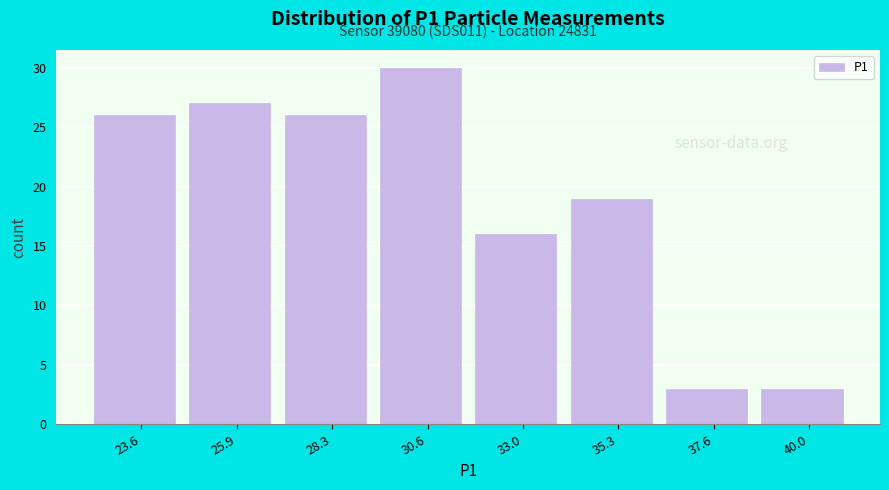

Over which range of the x-axis is the bar tallest?

29.5 to 32.0